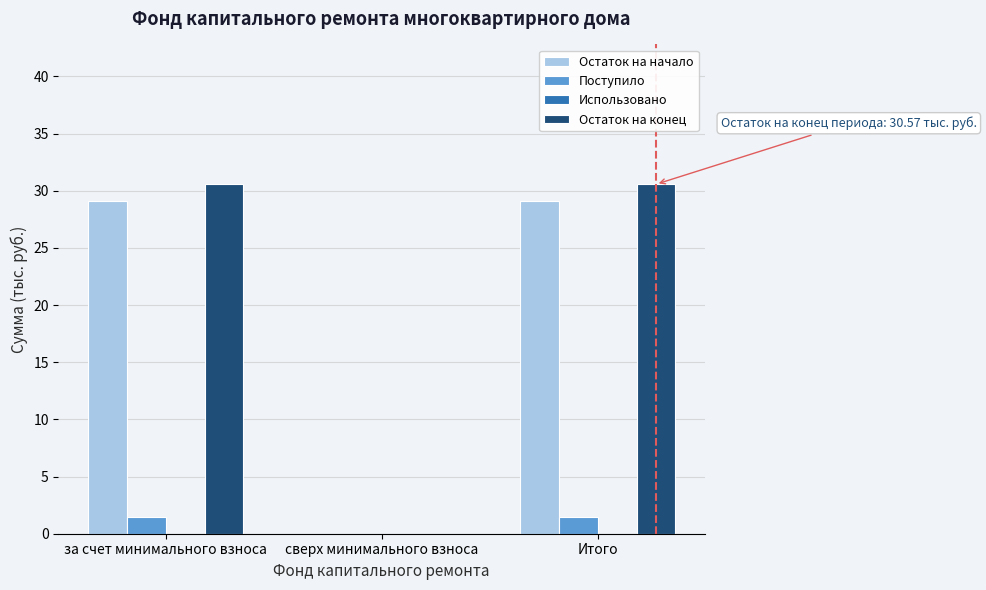

Reading right to left, transcribe all the data shown in this chart.

Остаток на начало: Итого=29.1	сверх минимального взноса=0.0	за счет минимального взноса=29.1
Поступило: Итого=1.4	сверх минимального взноса=0.0	за счет минимального взноса=1.4
Остаток на конец: Итого=30.6	сверх минимального взноса=0.0	за счет минимального взноса=30.6